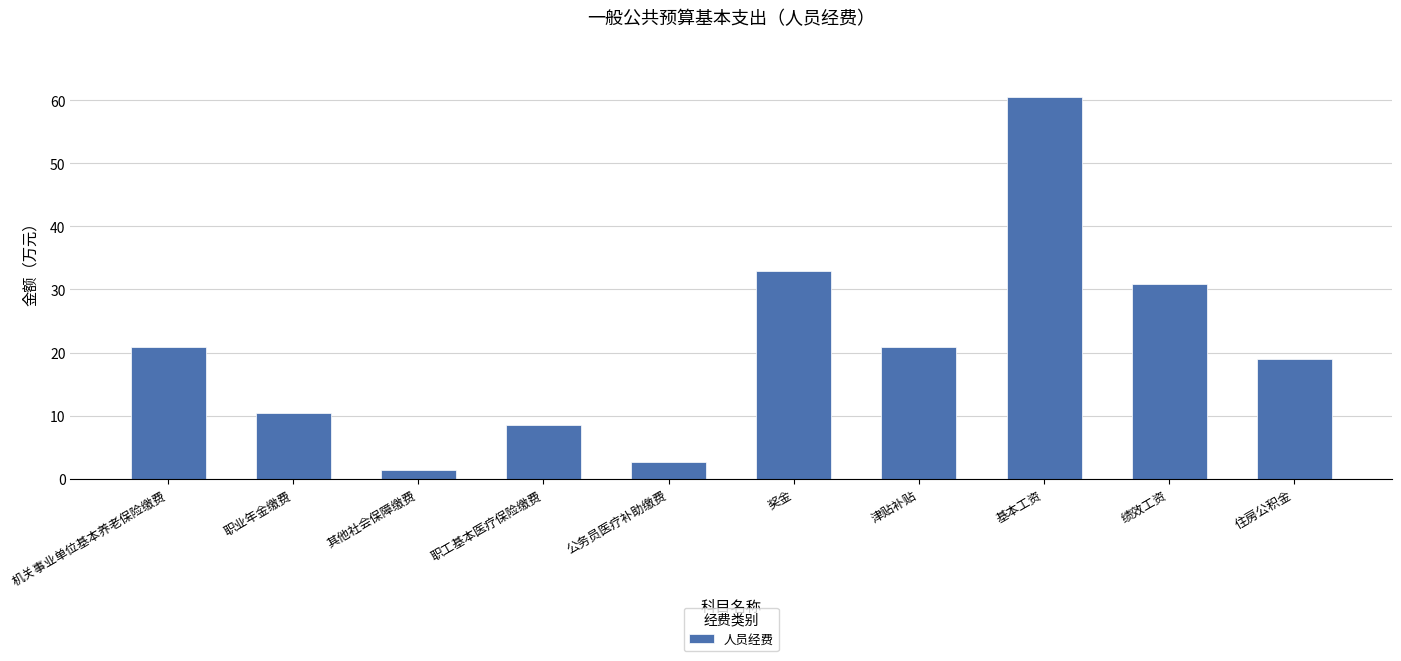

Count the number of values greater than 20.

5